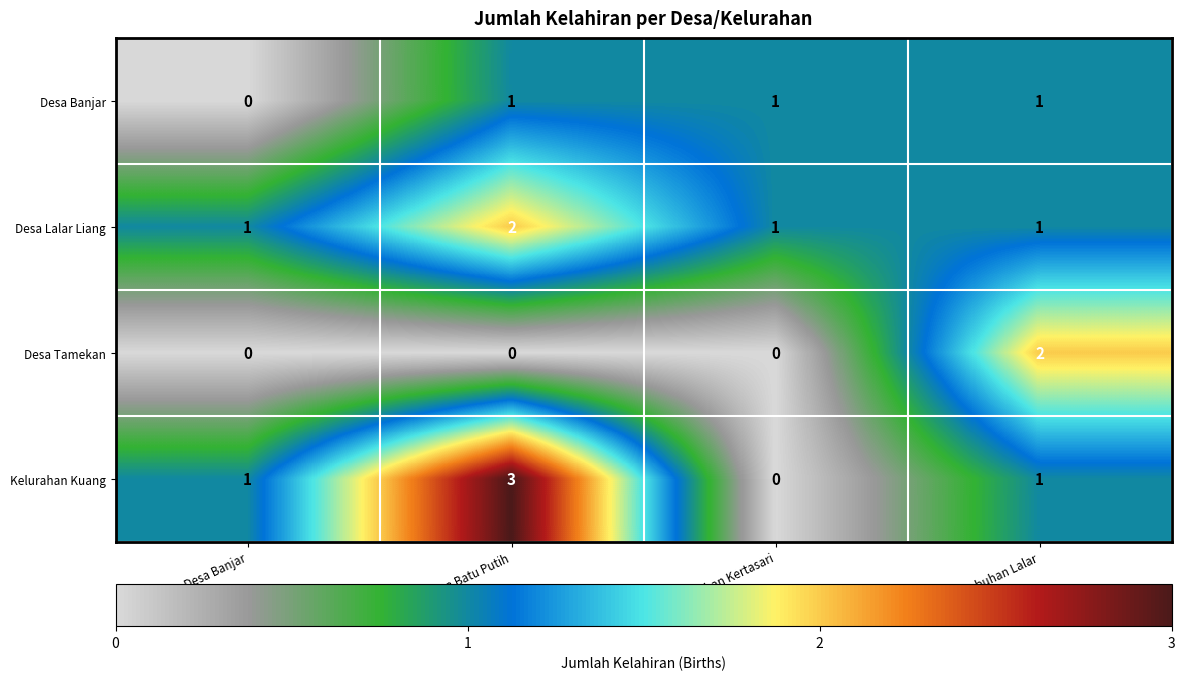

True or false: Desa Lalar Liang has a value of 1 at Desa Banjar.

True